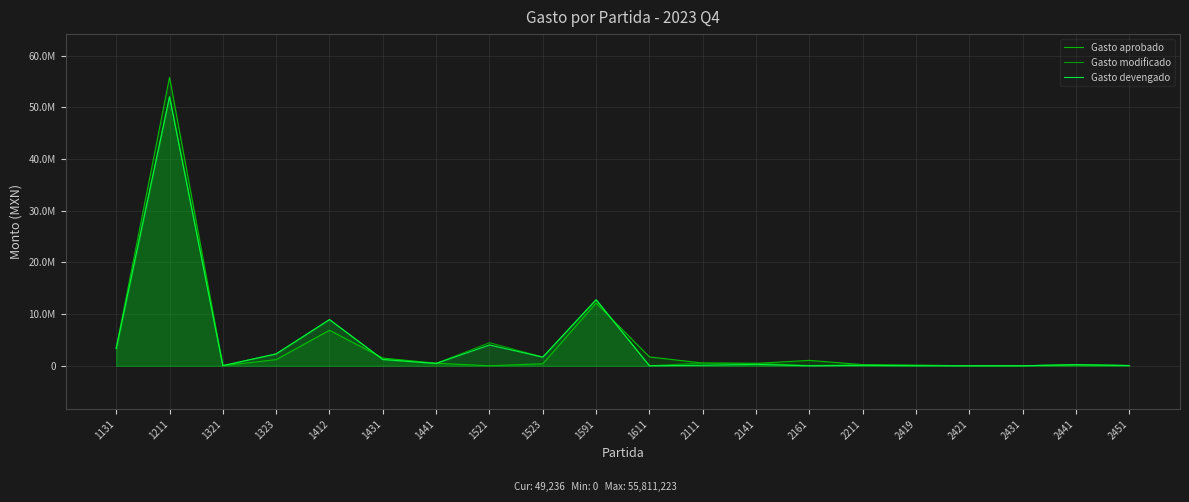

At how many categories does at least one series exceed 33443356?

1